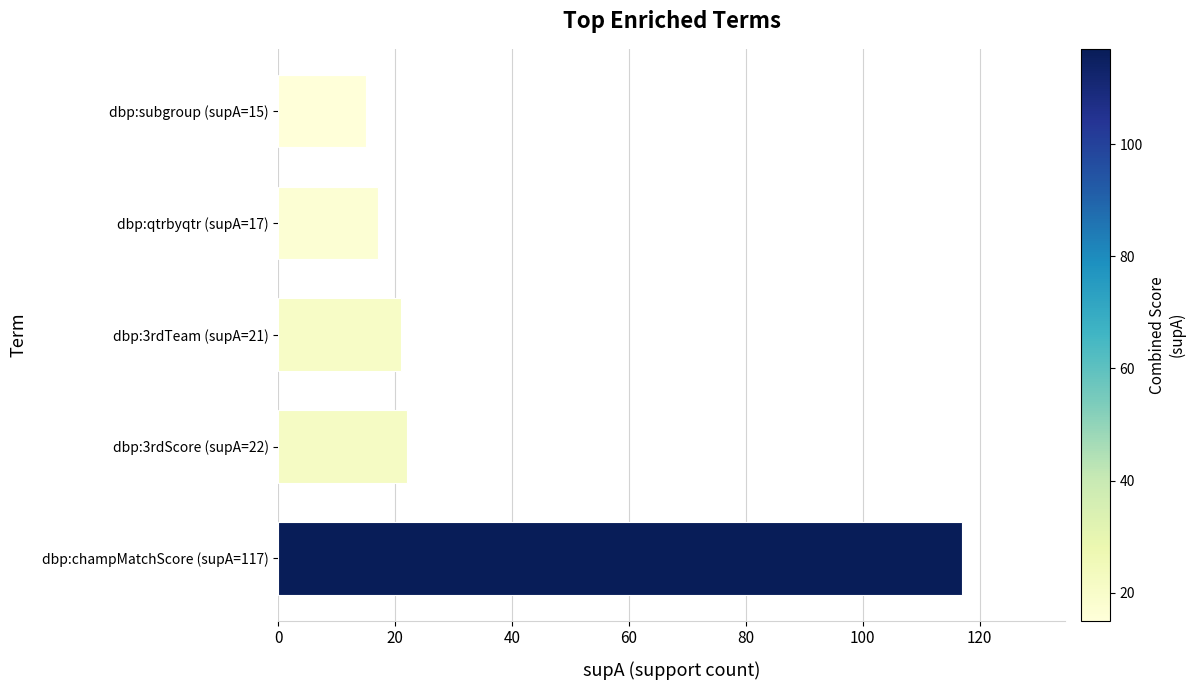

What is the maximum value shown in the chart?

117